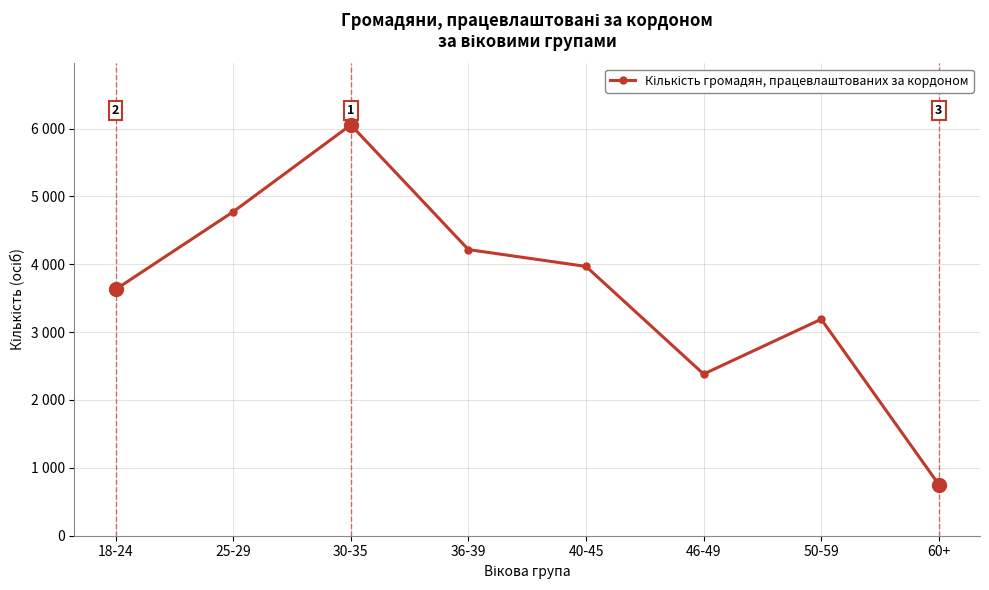

True or false: the data shows 6053 at 30-35.

True